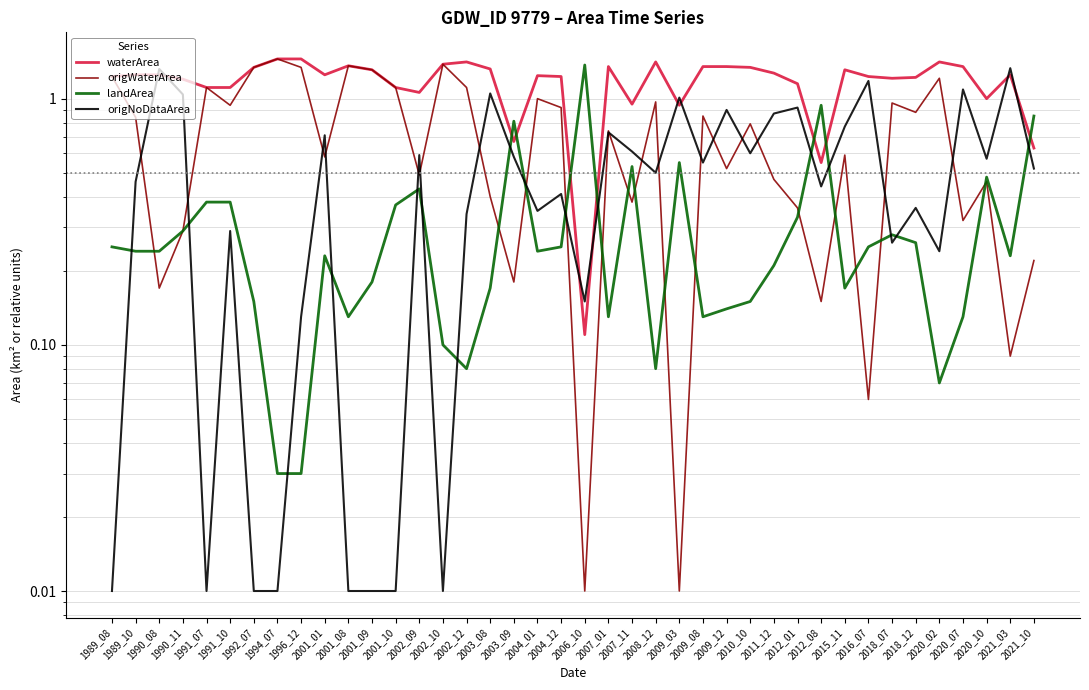

Does the chart have visible grid lines?

Yes